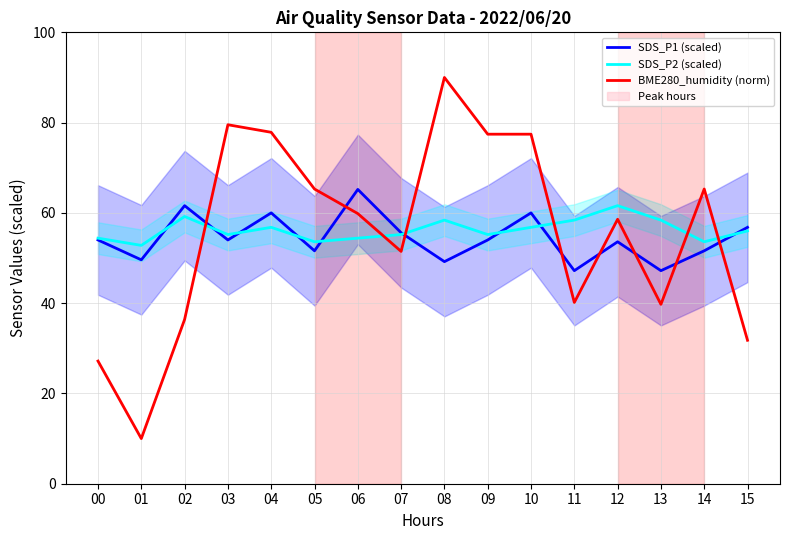

Rank the series by their average value, from lowest to highest.

SDS_P1 (scaled), BME280_humidity (norm), SDS_P2 (scaled)